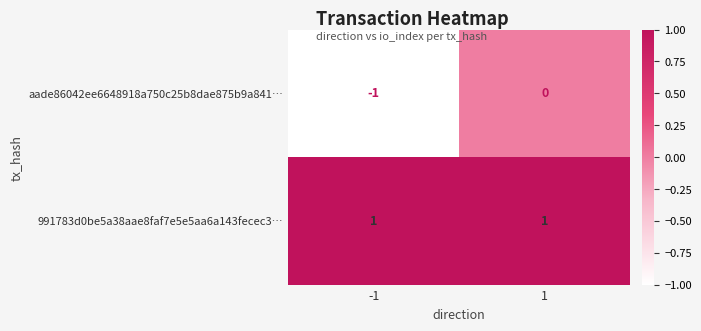

Which series has the largest total across all categories?

991783d0be5a38aae8faf7e5e5aa6a143fecec3…